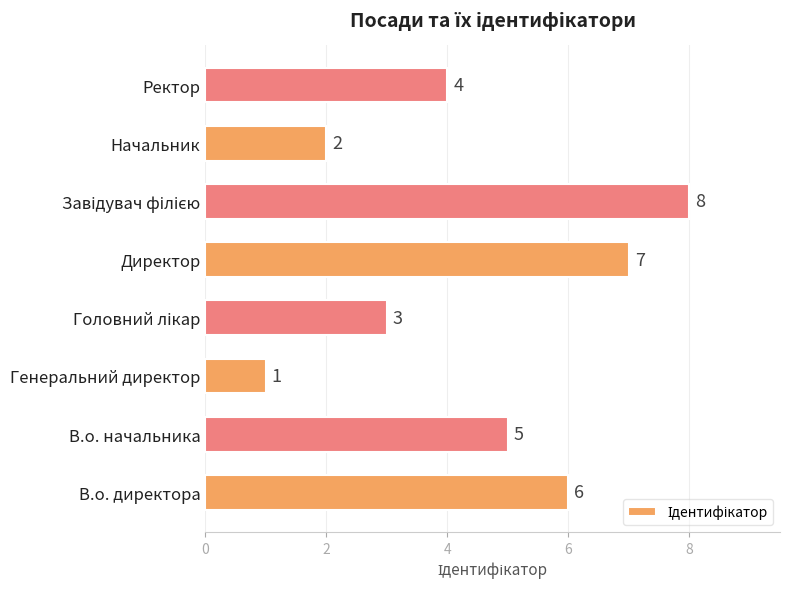

What is the sum of all values?

36